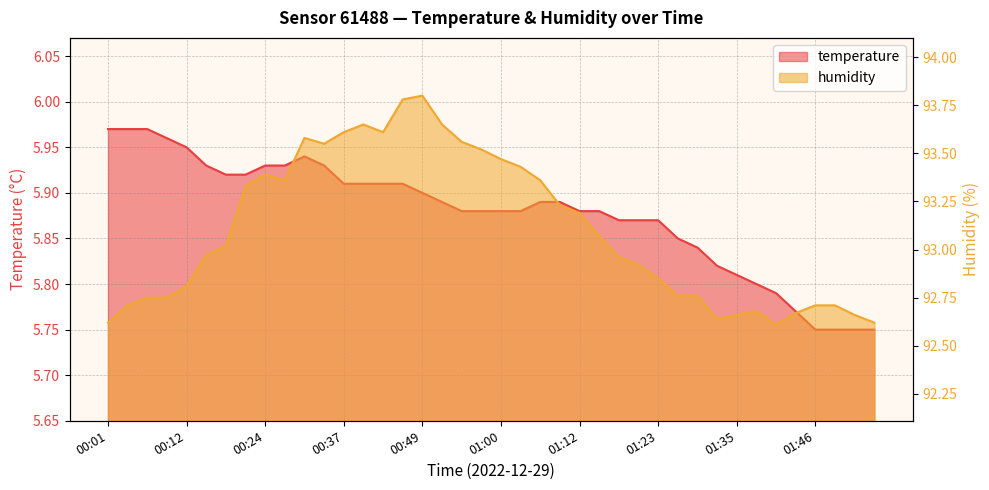

Where is temperature nearest to the value 5?

01:46